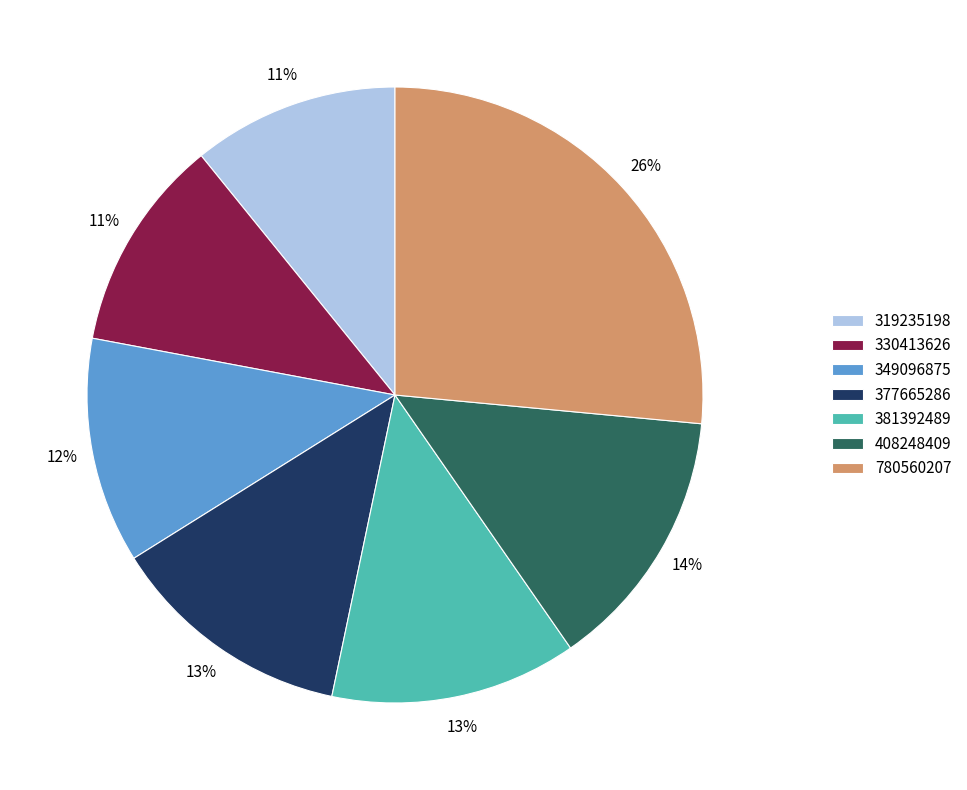

To the nearest percent, what portion does 349096875 represent?

12%